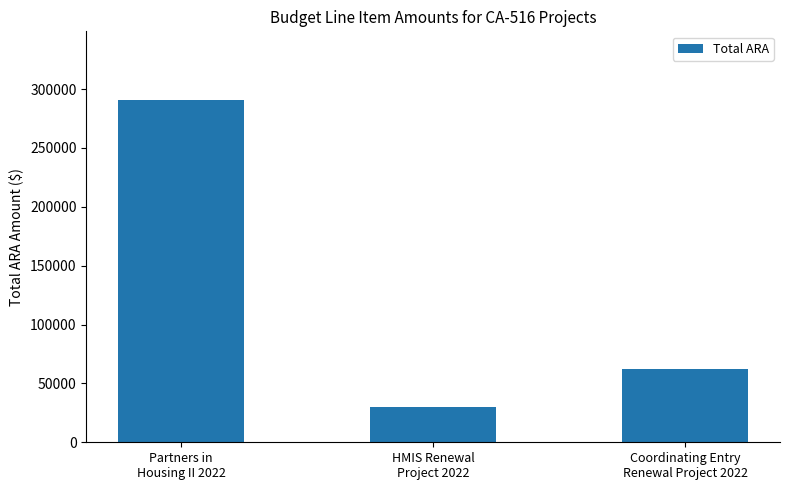

Reading left to right, what are all the values shown in this chart?

290822	30000	61809